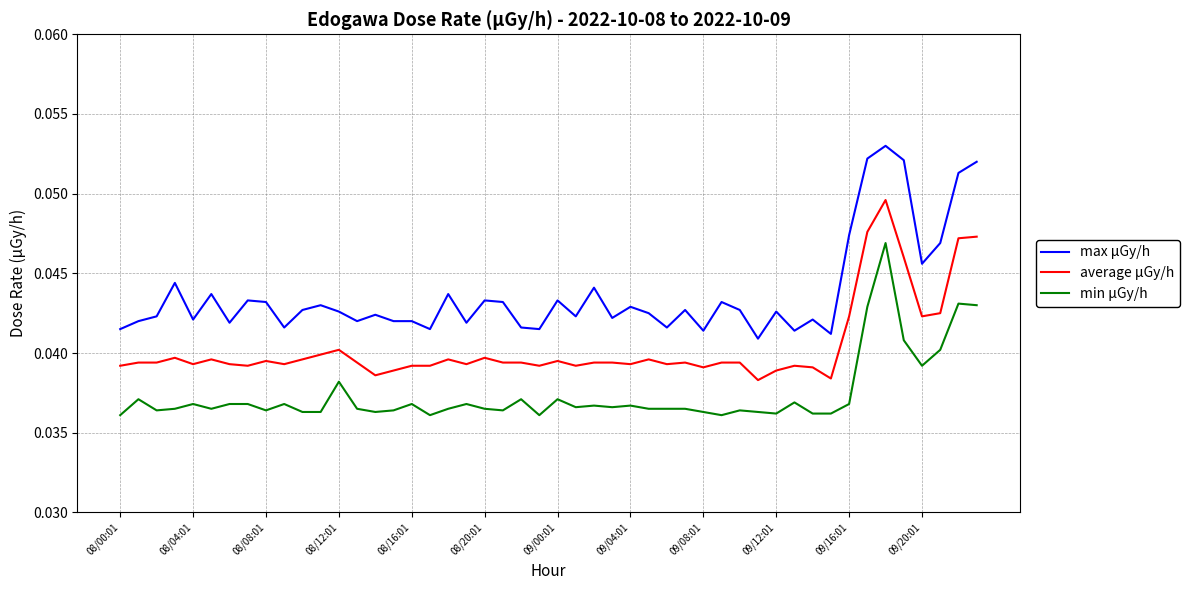

True or false: max μGy/h and min μGy/h cross at least once.

False